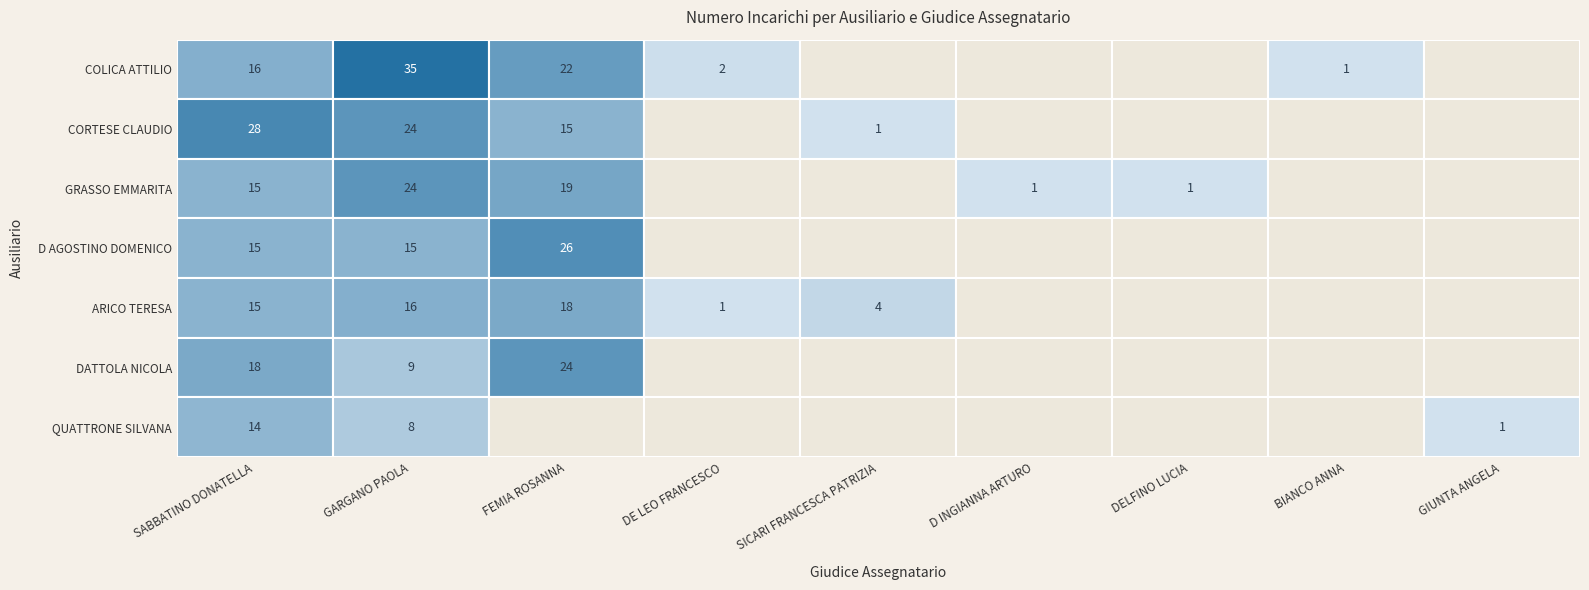

What is the average value of the ARICO TERESA series?

6